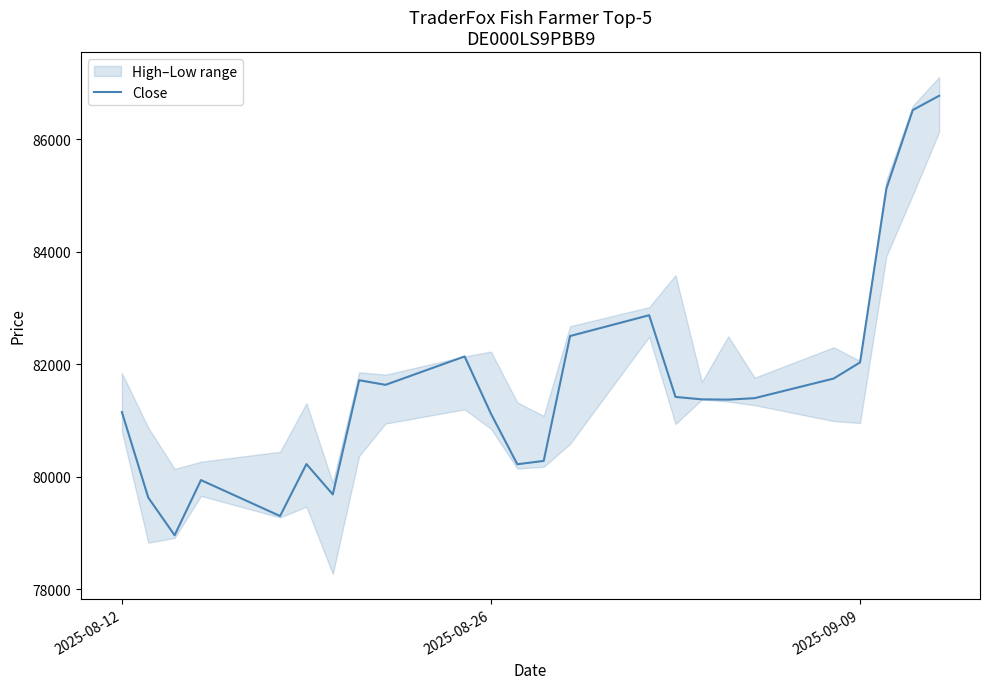

What is the minimum value for Close?

78956